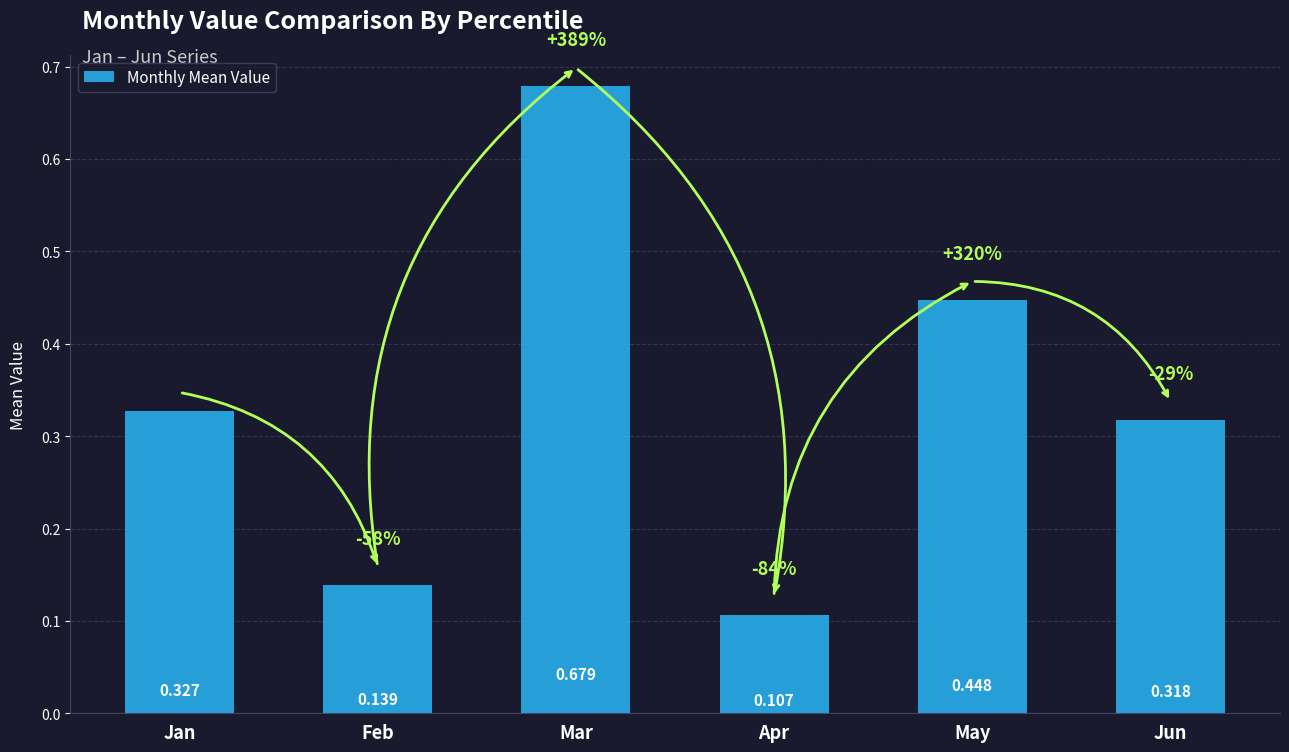

How many values are between 0 and 1?

6